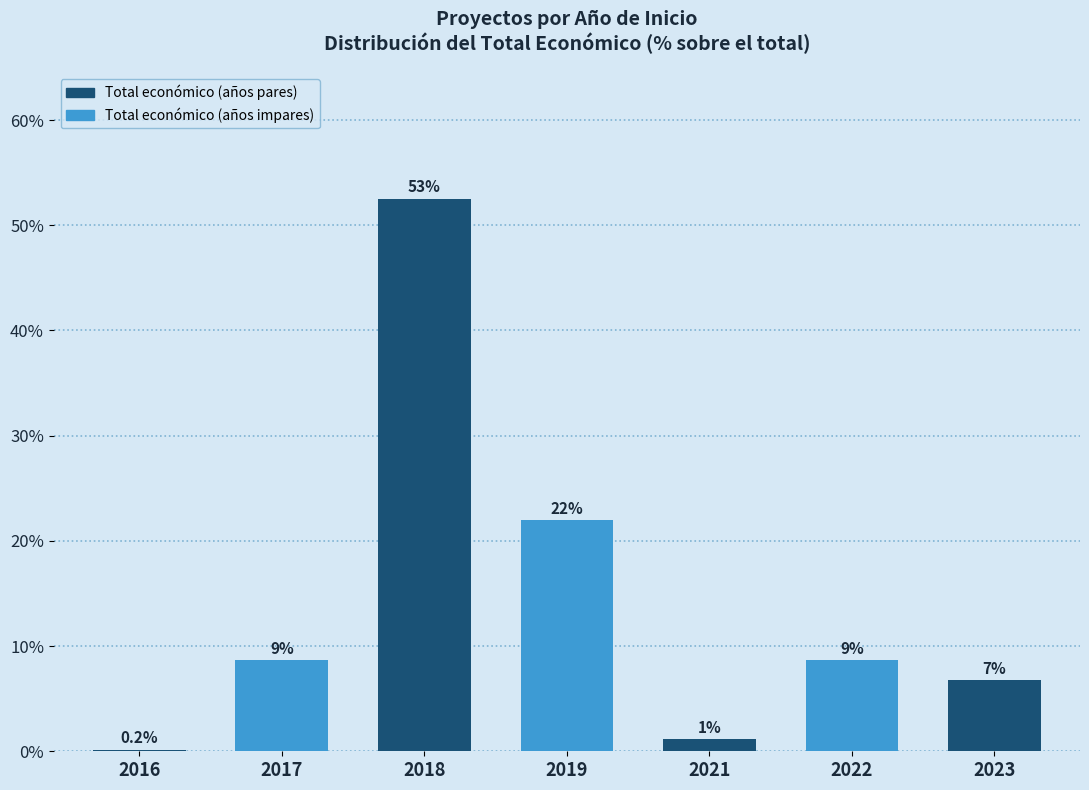

At which category does the chart reach its peak across all series?

2018